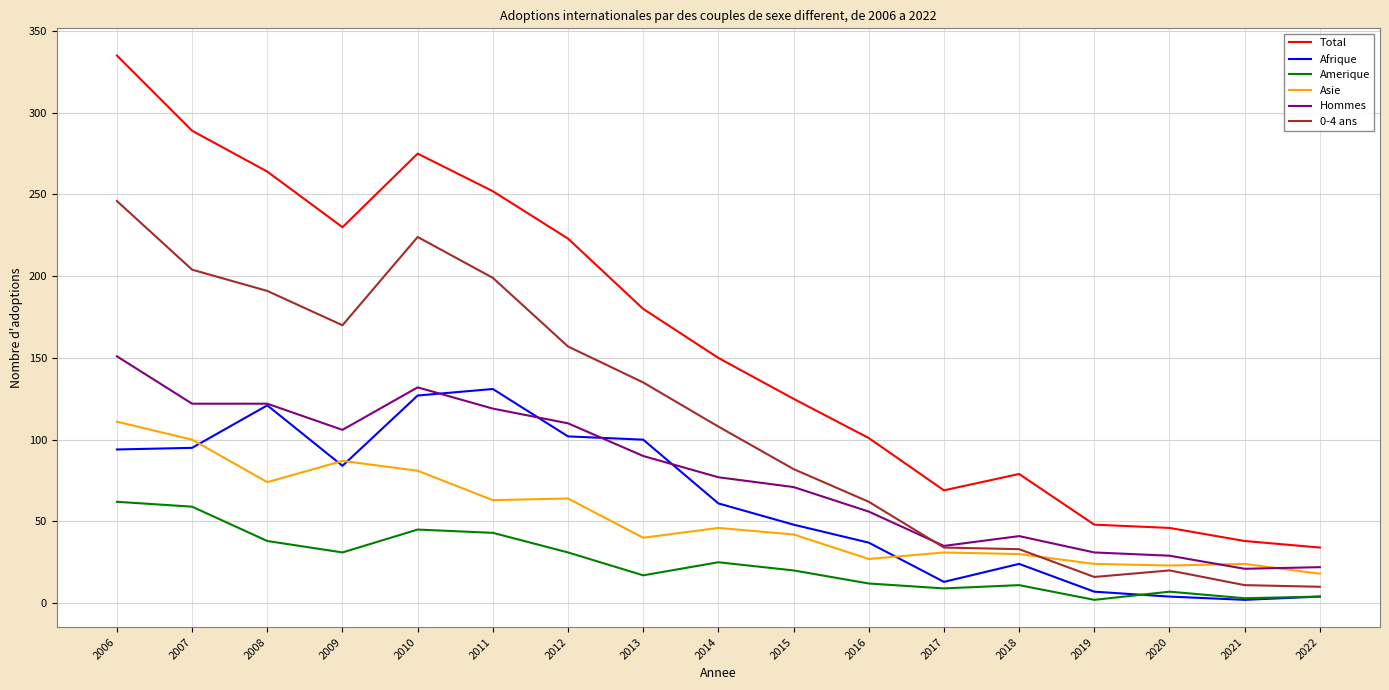

List the series in order of their peak value, highest first.

Total, 0-4 ans, Hommes, Afrique, Asie, Amerique